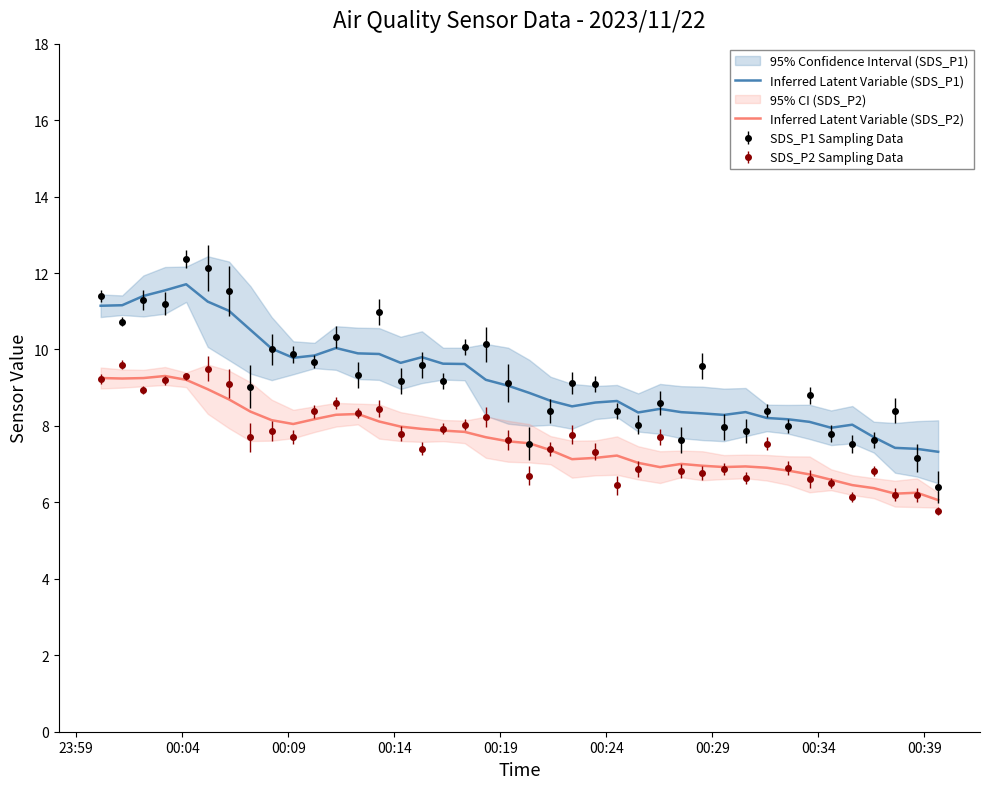

Rank the series by their average value, from lowest to highest.

Inferred Latent Variable (SDS_P2), Inferred Latent Variable (SDS_P1)